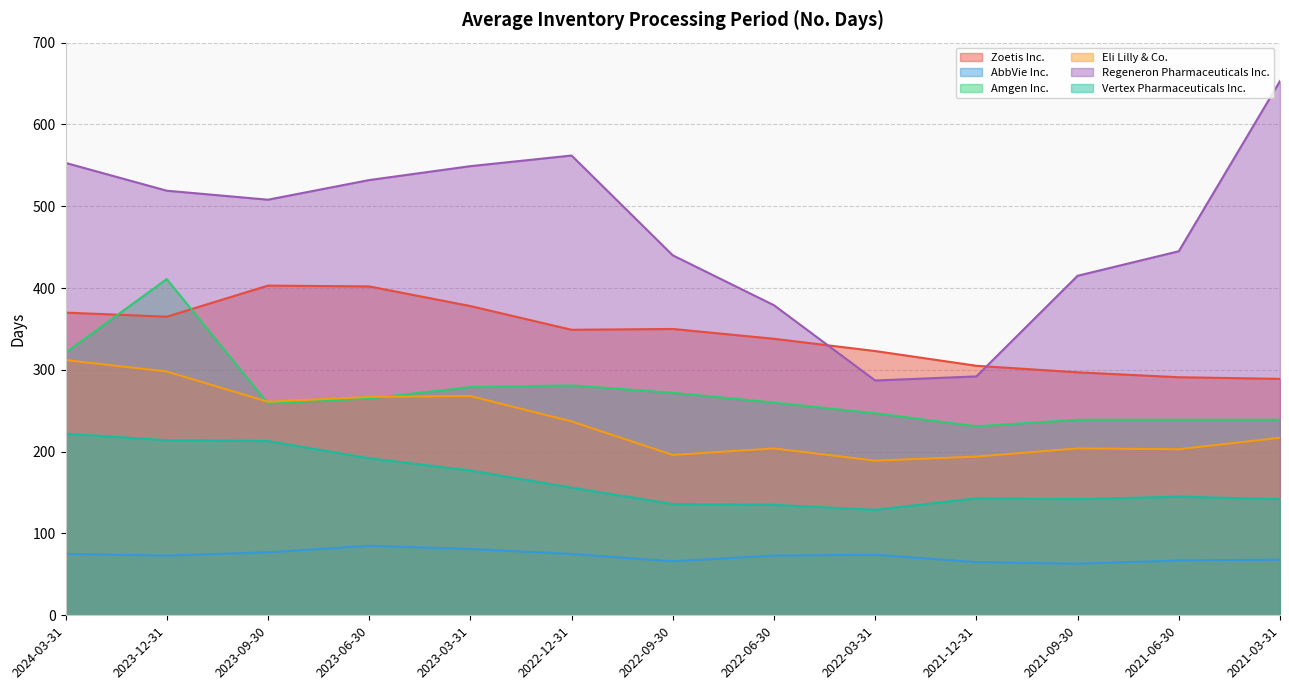

Reading left to right, transcribe all the data shown in this chart.

Zoetis Inc.: 2024-03-31=370	2023-12-31=365	2023-09-30=403	2023-06-30=402	2023-03-31=378	2022-12-31=349	2022-09-30=350	2022-06-30=338	2022-03-31=323	2021-12-31=305	2021-09-30=297	2021-06-30=291	2021-03-31=289
AbbVie Inc.: 2024-03-31=75	2023-12-31=73	2023-09-30=77	2023-06-30=85	2023-03-31=81	2022-12-31=75	2022-09-30=66	2022-06-30=73	2022-03-31=74	2021-12-31=65	2021-09-30=63	2021-06-30=67	2021-03-31=68
Amgen Inc.: 2024-03-31=321	2023-12-31=411	2023-09-30=259	2023-06-30=265	2023-03-31=279	2022-12-31=281	2022-09-30=272	2022-06-30=260	2022-03-31=247	2021-12-31=231	2021-09-30=239	2021-06-30=239	2021-03-31=239
Eli Lilly & Co.: 2024-03-31=312	2023-12-31=298	2023-09-30=261	2023-06-30=267	2023-03-31=268	2022-12-31=237	2022-09-30=196	2022-06-30=204	2022-03-31=189	2021-12-31=194	2021-09-30=204	2021-06-30=203	2021-03-31=217
Regeneron Pharmaceuticals Inc.: 2024-03-31=553	2023-12-31=519	2023-09-30=508	2023-06-30=532	2023-03-31=549	2022-12-31=562	2022-09-30=440	2022-06-30=379	2022-03-31=287	2021-12-31=292	2021-09-30=415	2021-06-30=445	2021-03-31=653
Vertex Pharmaceuticals Inc.: 2024-03-31=222	2023-12-31=214	2023-09-30=213	2023-06-30=192	2023-03-31=177	2022-12-31=156	2022-09-30=136	2022-06-30=135	2022-03-31=129	2021-12-31=143	2021-09-30=142	2021-06-30=145	2021-03-31=142